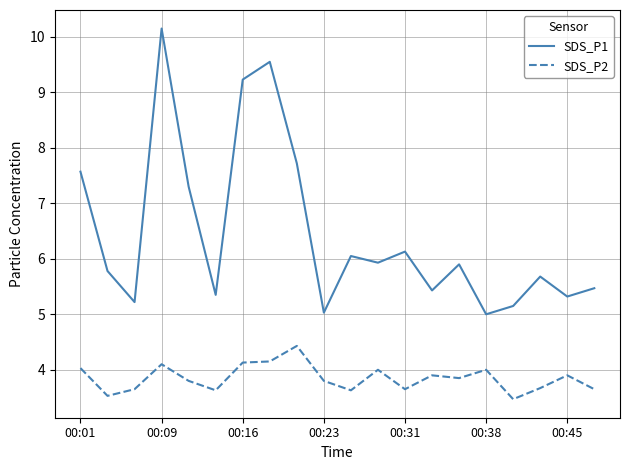

At how many categories does at least one series exceed 9?

3